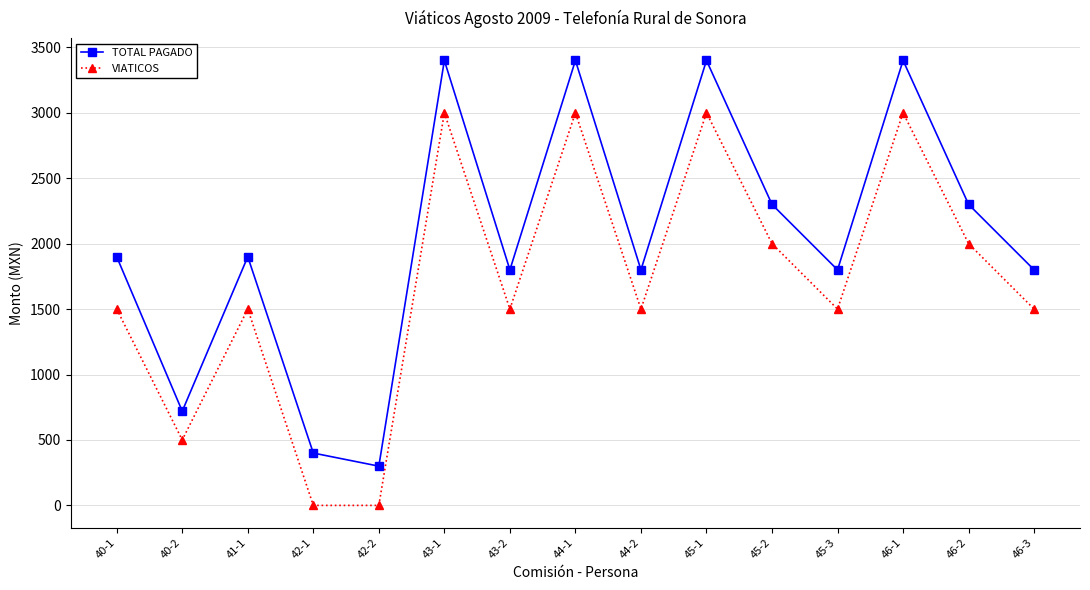

Which series has the largest range (max minus min)?

TOTAL PAGADO